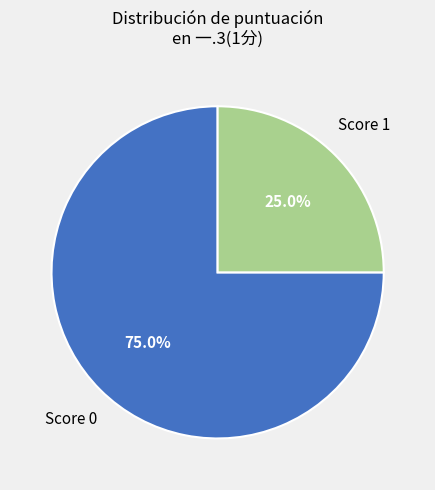

Is there a majority slice in this chart?

Yes